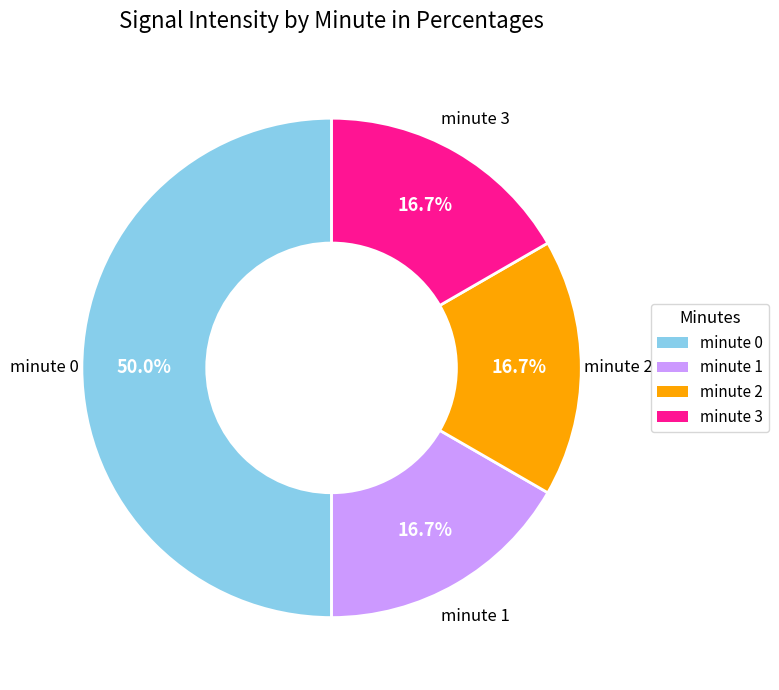

How much of the chart is everything except minute 2?

83.3%